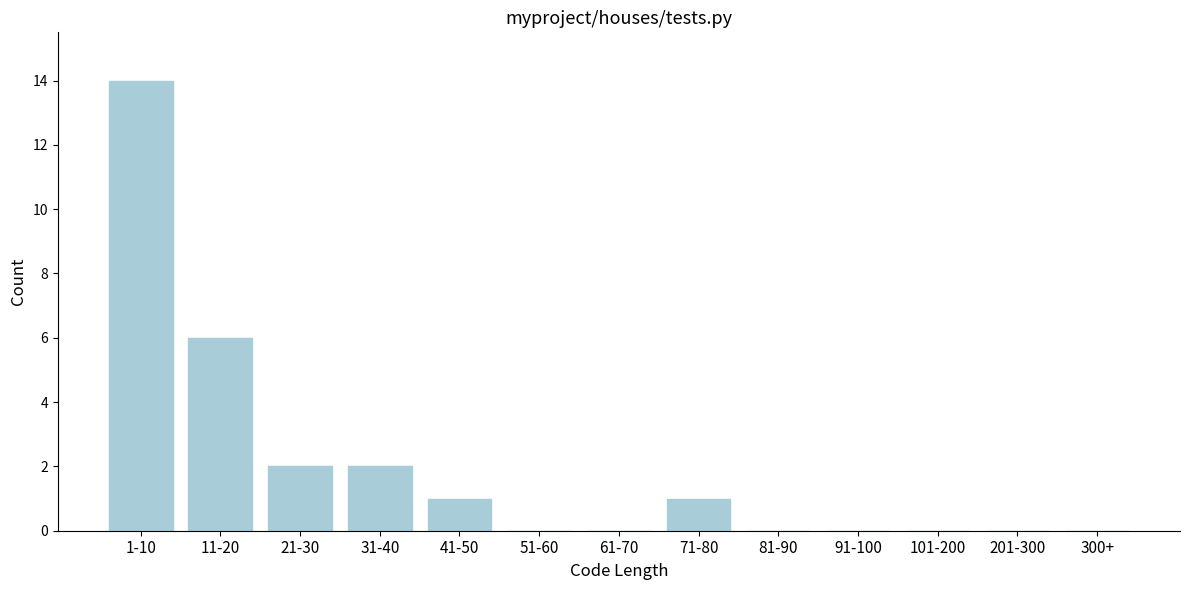

Reading left to right, what are all the values shown in this chart?

1-10=14	11-20=6	21-30=2	31-40=2	41-50=1	51-60=0	61-70=0	71-80=1	81-90=0	91-100=0	101-200=0	201-300=0	300+=0